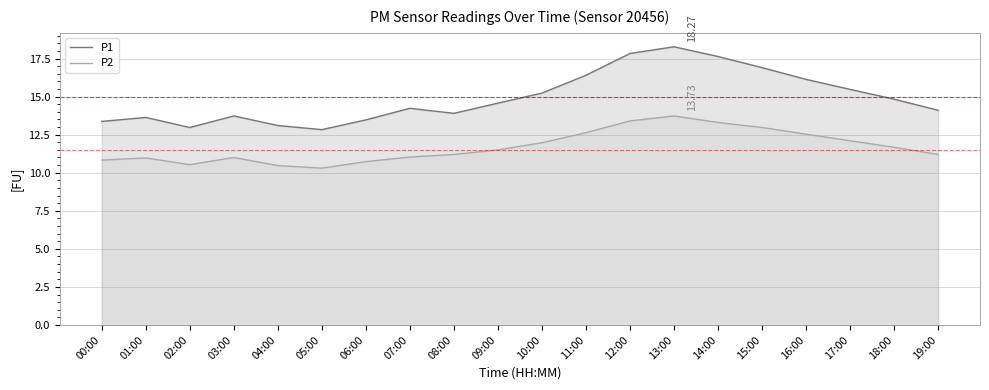

True or false: P1 and P2 cross at least once.

False